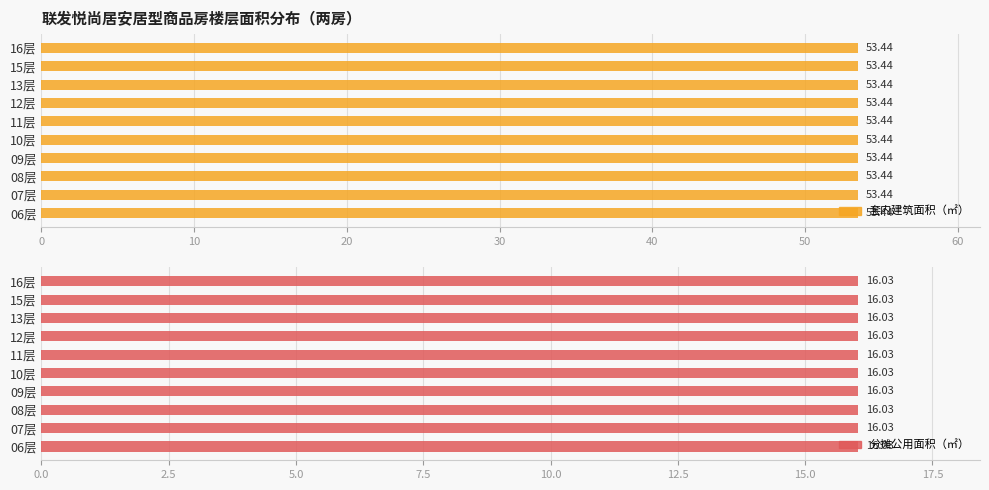

What are all the series names shown in the legend?

套内建筑面积（㎡）, 分摊公用面积（㎡）